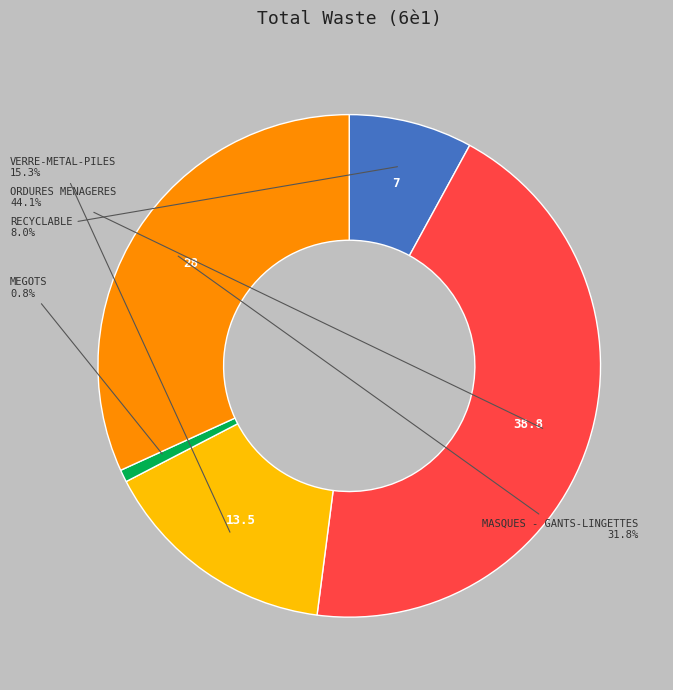

Does any single category account for the majority?

No